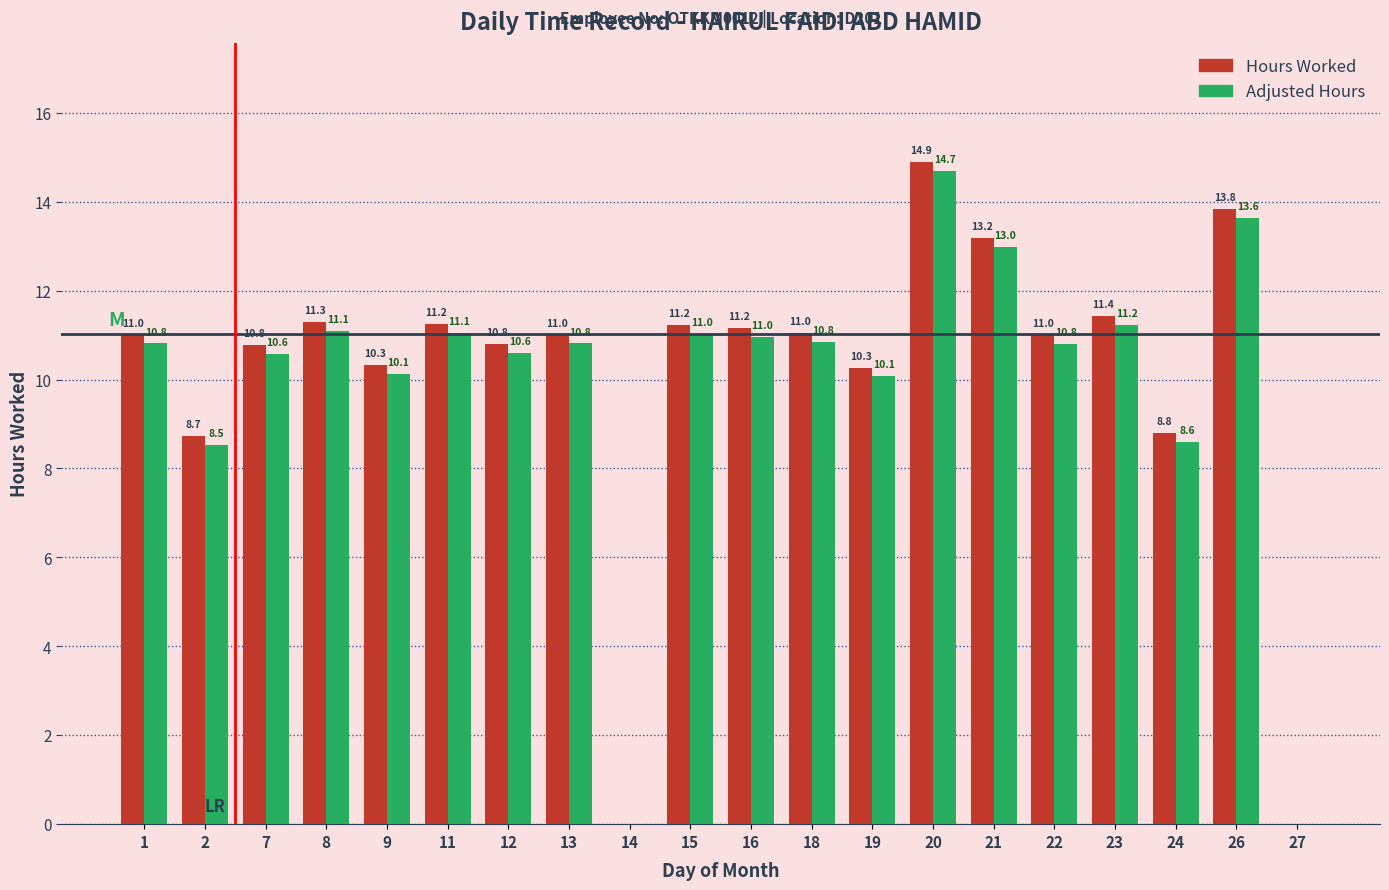

What is the maximum value for Hours Worked?

14.9